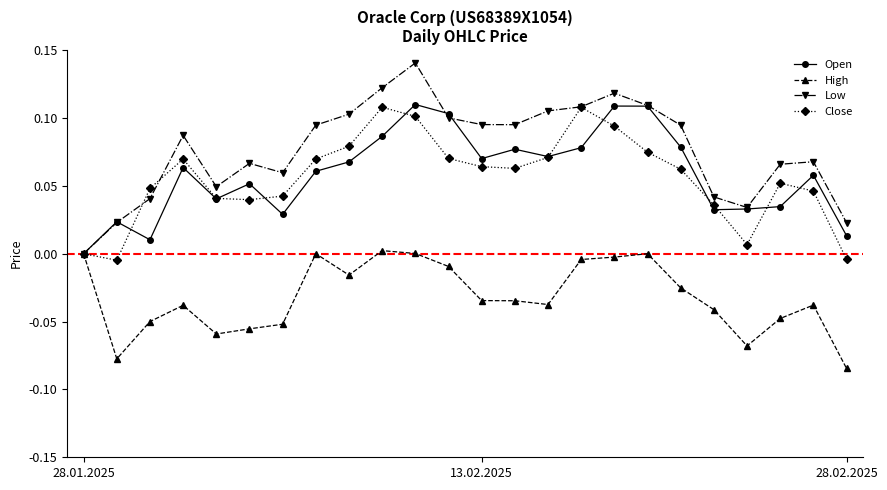

True or false: Open has more than 2 points higher than both neighbors.

True